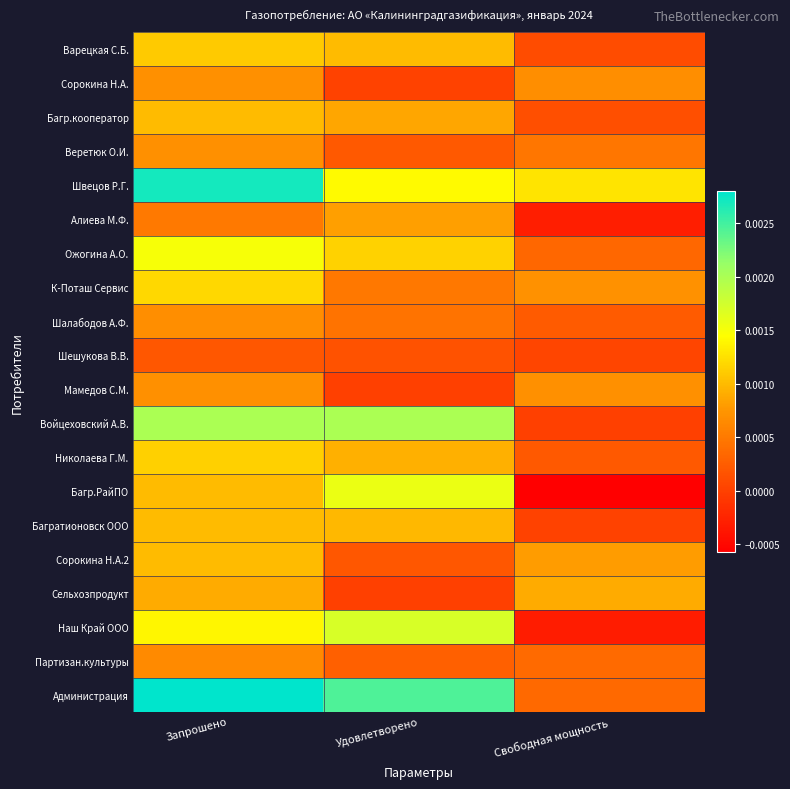

Reading left to right, transcribe all the data shown in this chart.

Варецкая С.Б.: Запрошено=0.0	Удовлетворено=0.0	Свободная мощность=0.0
Сорокина Н.А.: Запрошено=0.0	Удовлетворено=0.0	Свободная мощность=0.0
Багр.кооператор: Запрошено=0.0	Удовлетворено=0.0	Свободная мощность=0.0
Веретюк О.И.: Запрошено=0.0	Удовлетворено=0.0	Свободная мощность=0.0
Швецов Р.Г.: Запрошено=0.0	Удовлетворено=0.0	Свободная мощность=0.0
Алиева М.Ф.: Запрошено=0.0	Удовлетворено=0.0	Свободная мощность=-0.0
Ожогина А.О.: Запрошено=0.0	Удовлетворено=0.0	Свободная мощность=0.0
К-Поташ Сервис: Запрошено=0.0	Удовлетворено=0.0	Свободная мощность=0.0
Шалабодов А.Ф.: Запрошено=0.0	Удовлетворено=0.0	Свободная мощность=0.0
Шешукова В.В.: Запрошено=0.0	Удовлетворено=0.0	Свободная мощность=0.0
Мамедов С.М.: Запрошено=0.0	Удовлетворено=0.0	Свободная мощность=0.0
Войцеховский А.В.: Запрошено=0.0	Удовлетворено=0.0	Свободная мощность=-0.0
Николаева Г.М.: Запрошено=0.0	Удовлетворено=0.0	Свободная мощность=0.0
Багр.РайПО: Запрошено=0.0	Удовлетворено=0.0	Свободная мощность=-0.0
Багратионовск ООО: Запрошено=0.0	Удовлетворено=0.0	Свободная мощность=0.0
Сорокина Н.А.2: Запрошено=0.0	Удовлетворено=0.0	Свободная мощность=0.0
Сельхозпродукт: Запрошено=0.0	Удовлетворено=0.0	Свободная мощность=0.0
Наш Край ООО: Запрошено=0.0	Удовлетворено=0.0	Свободная мощность=-0.0
Партизан.культуры: Запрошено=0.0	Удовлетворено=0.0	Свободная мощность=0.0
Администрация: Запрошено=0.0	Удовлетворено=0.0	Свободная мощность=0.0